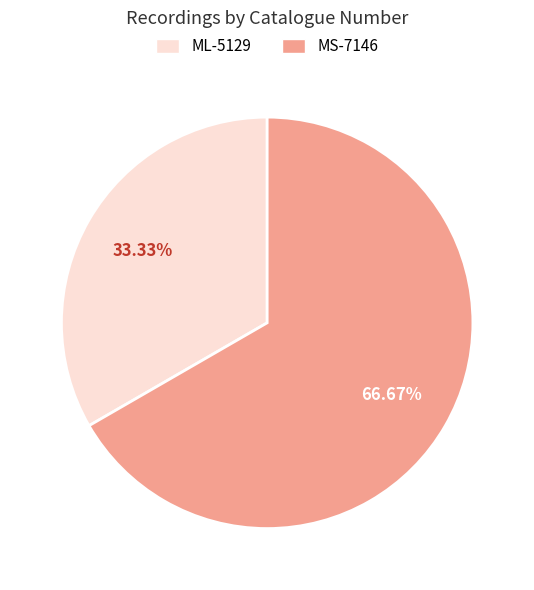

Is there any slice that represents more than half of the pie?

Yes